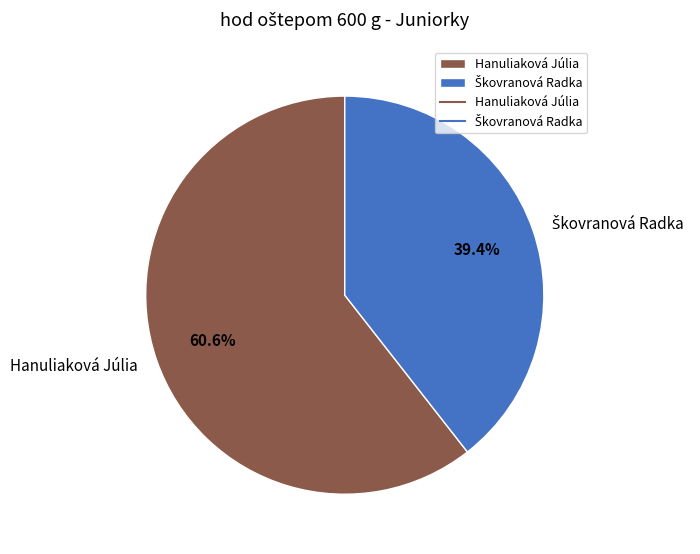

Which category has the biggest portion of the pie?

Hanuliaková Júlia